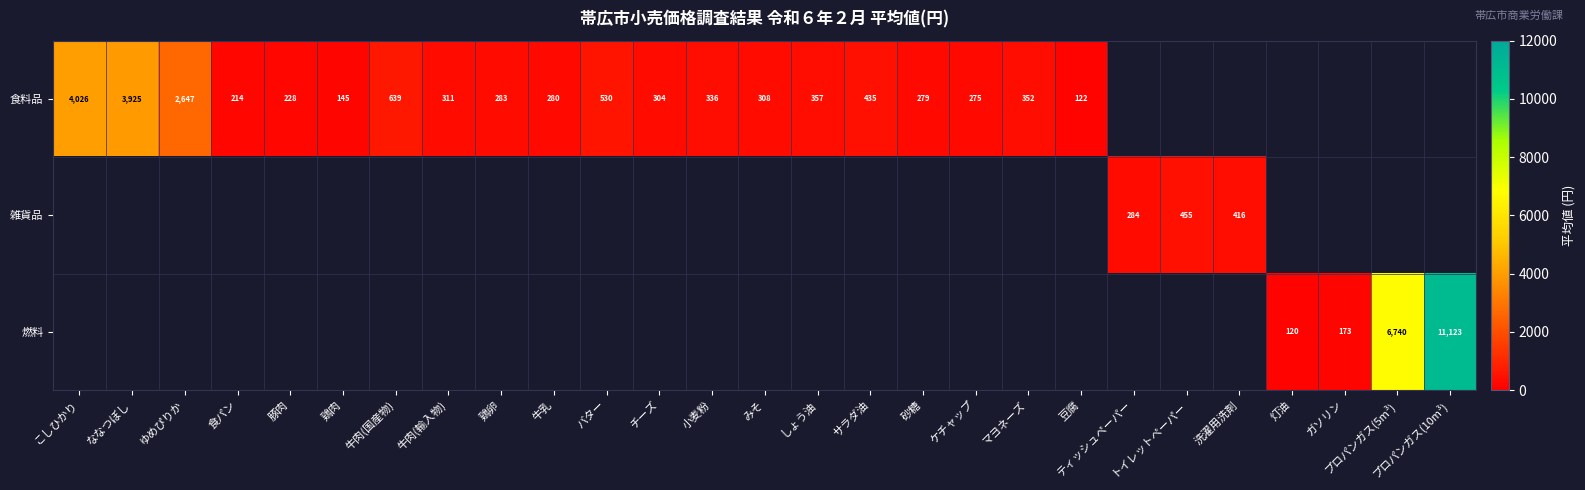

Is it true that 食料品 equals 311.0 at 牛肉(輸入物)?

True